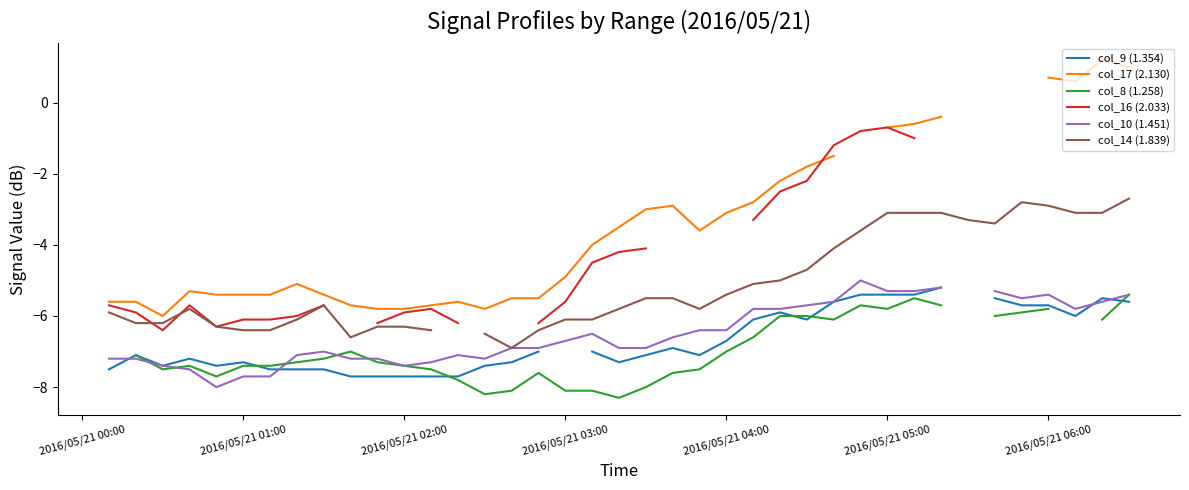

True or false: col_8 (1.258) and col_17 (2.130) cross at least once.

False